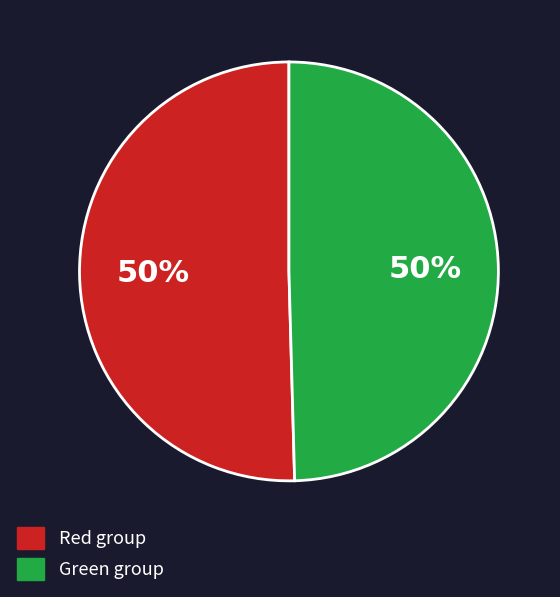

To the nearest percent, what is the average slice percentage?

50%